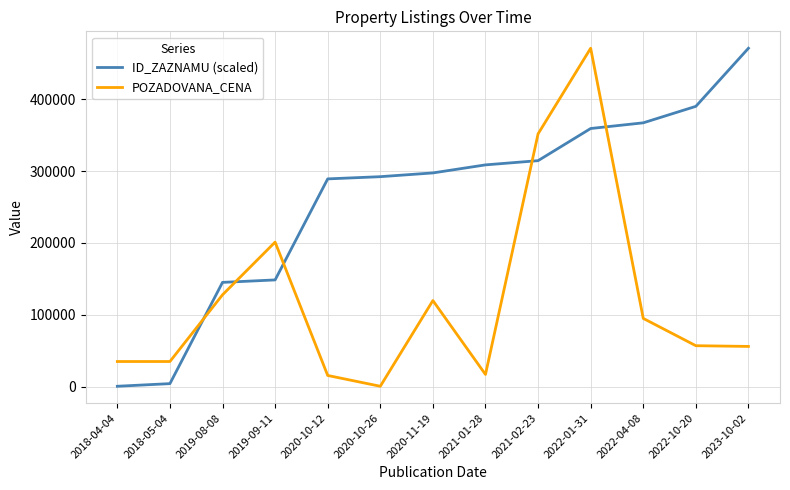

What is the difference between the highest and lowest values at 2020-11-19?

177633.6